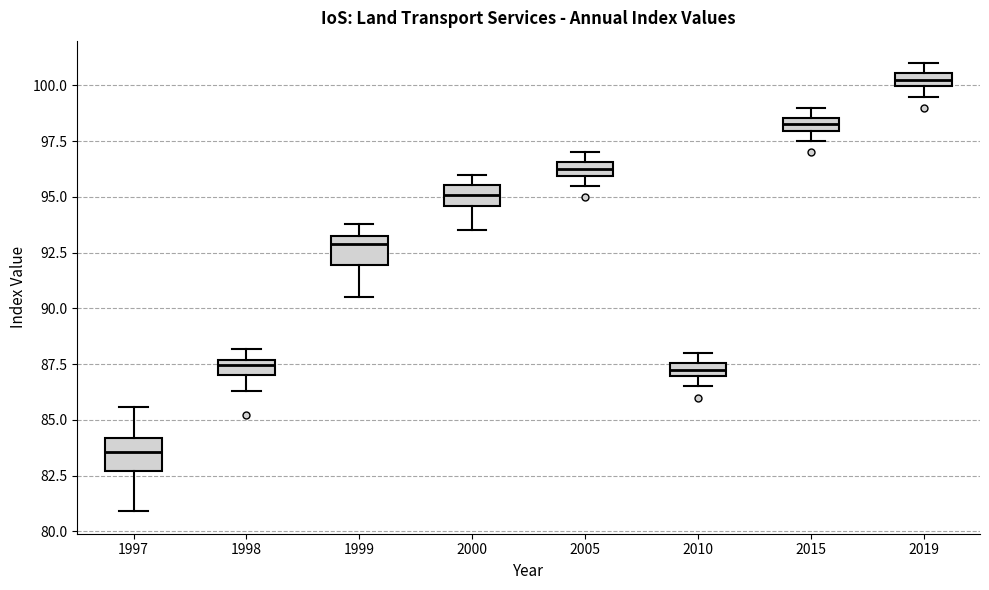

Which box has the lowest median line?

1997